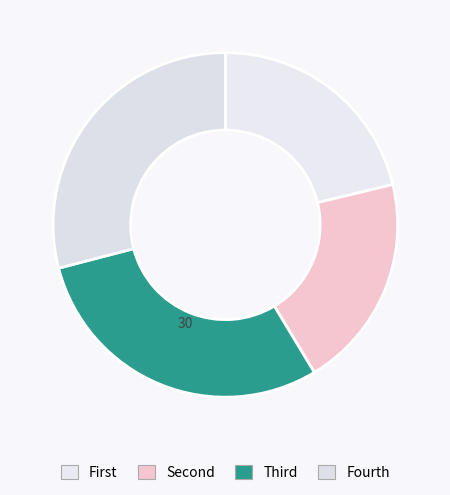

How many slices are in this pie chart?

4